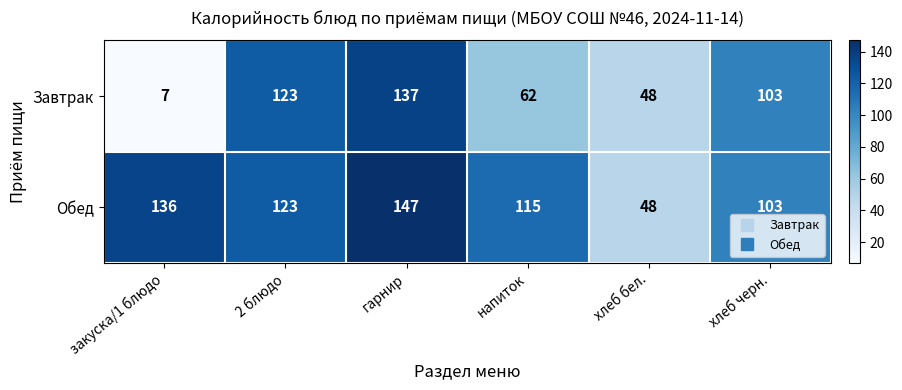

What value does the Обед series have at хлеб черн., to the nearest 10?

100